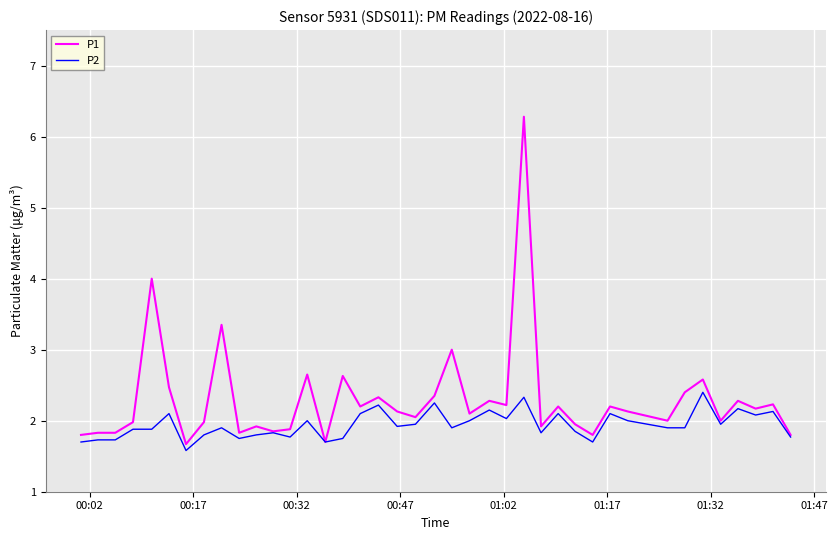

Rank the series by their maximum value, from lowest to highest.

P2, P1